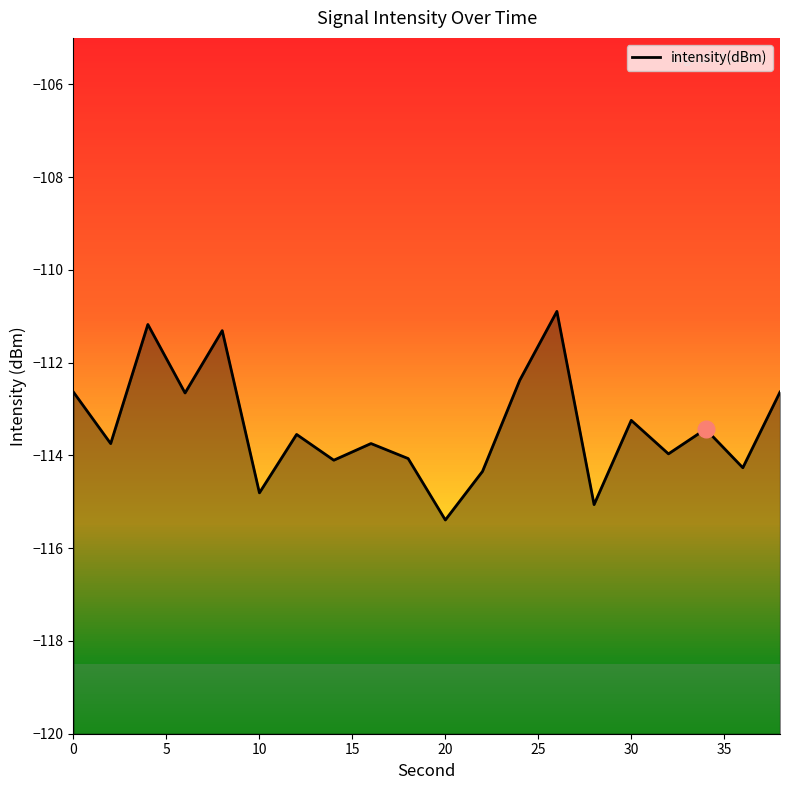

What is the difference between the maximum and minimum values?

4.5